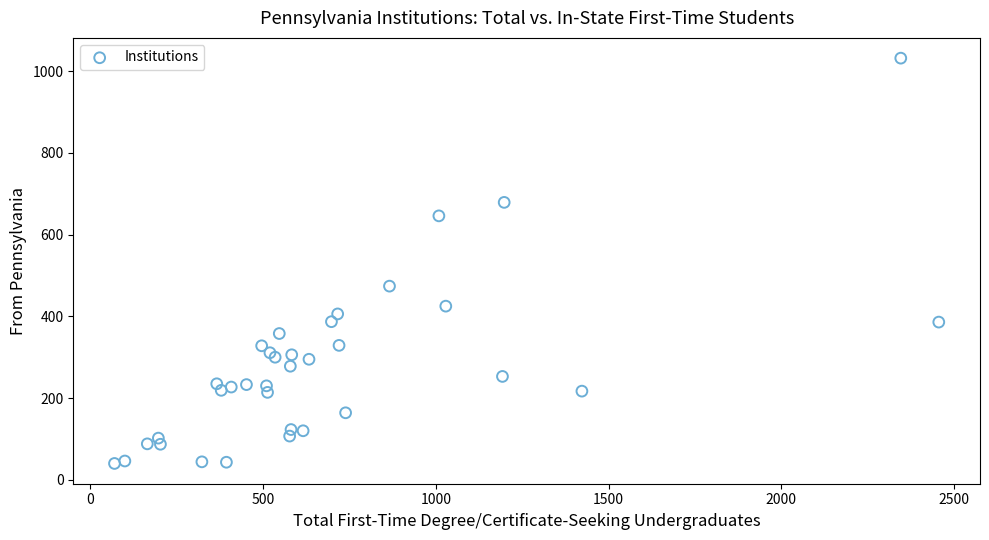

What is the range of X values (max minus min)?

2386